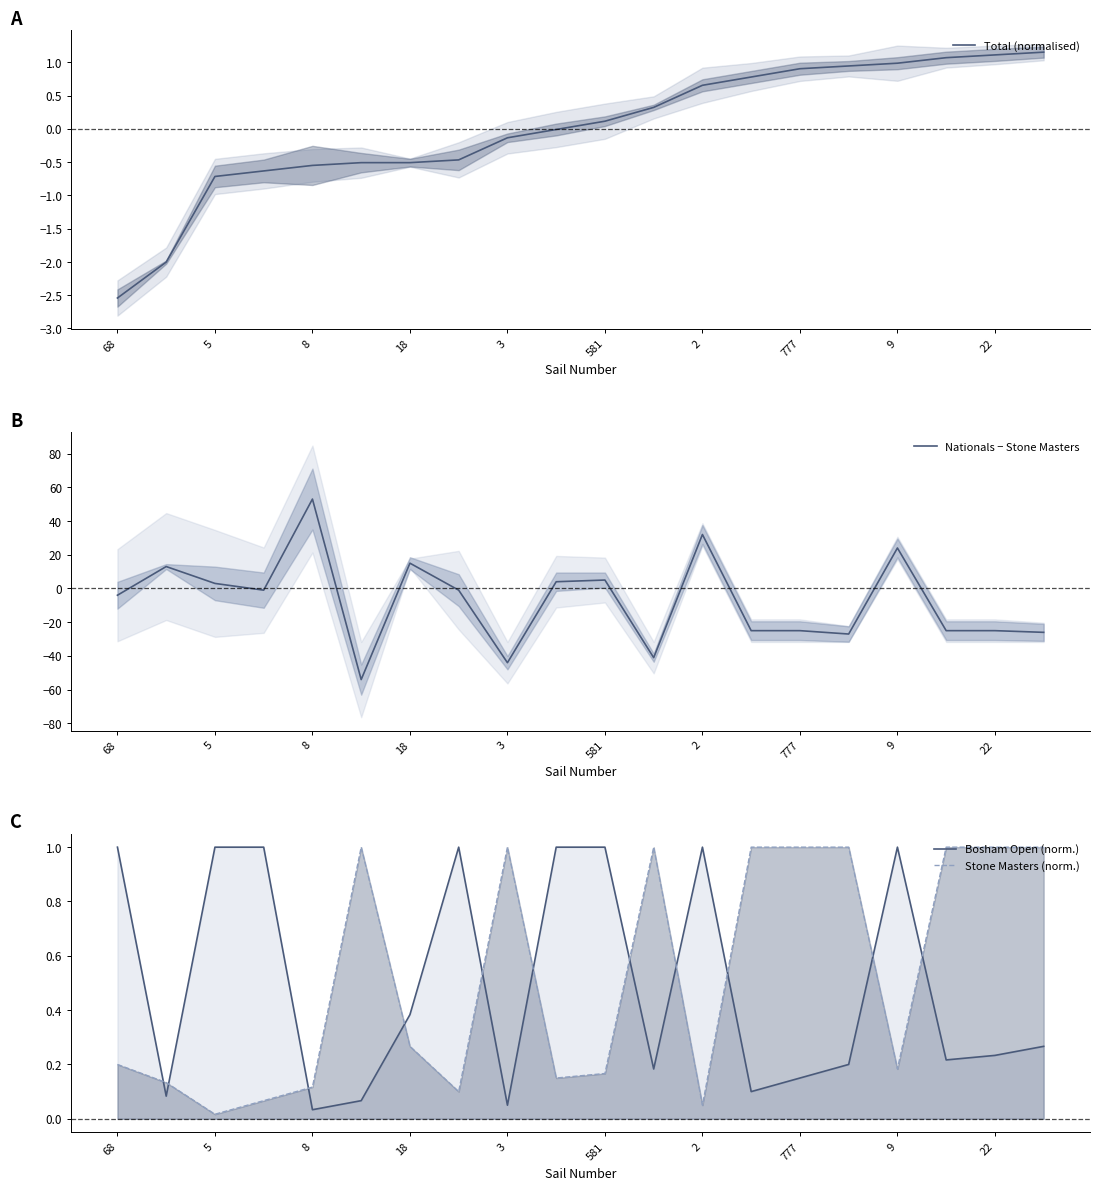

The Total (normalised) series shows -0.1 at 3. True or false?

True